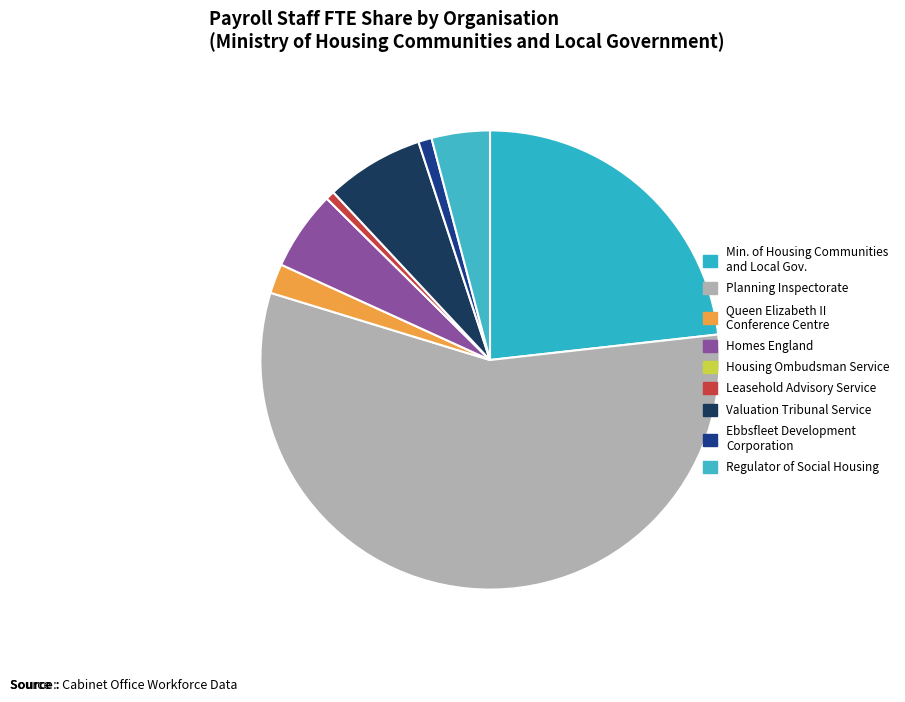

Rank the categories by value from lowest to highest.

Housing Ombudsman Service, Leasehold Advisory Service, Ebbsfleet Development Corporation, Queen Elizabeth II Conference Centre, Regulator of Social Housing, Homes England, Valuation Tribunal Service, Ministry of Housing Communities and Local Government, Planning Inspectorate